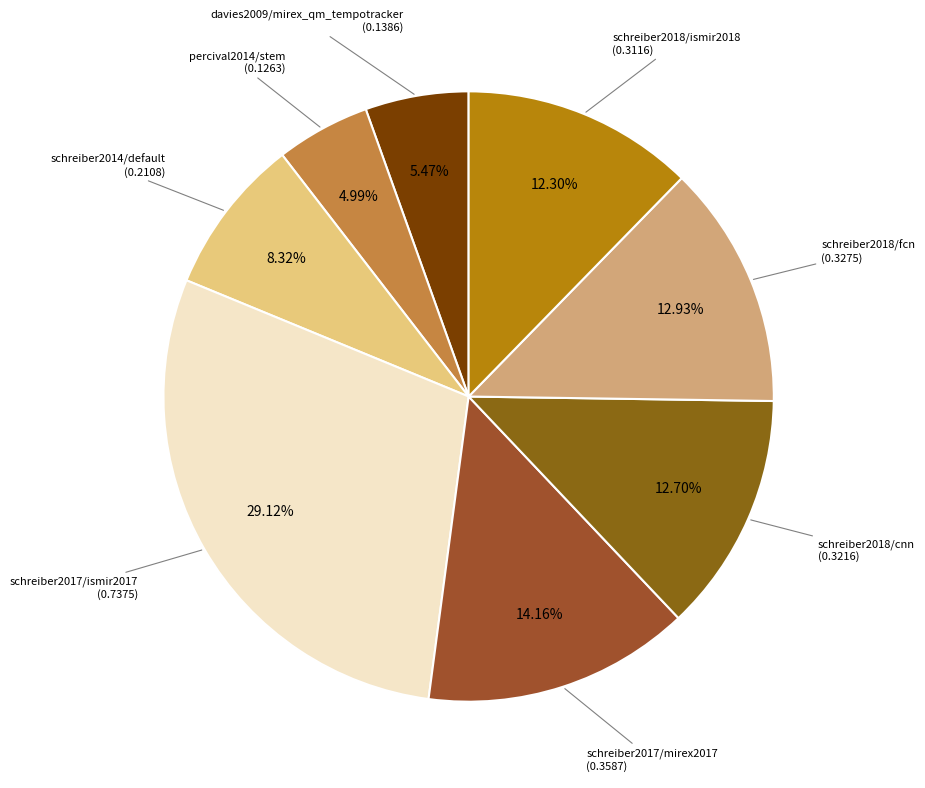

Count the number of slices in the pie.

8